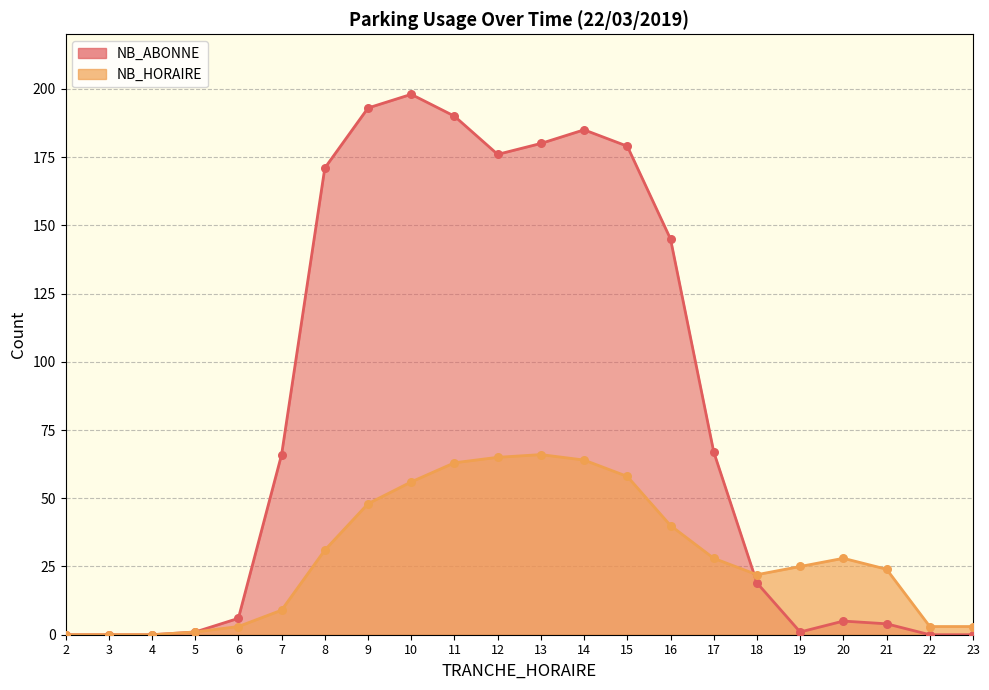

Which series has the widest spread of Y values?

NB_ABONNE